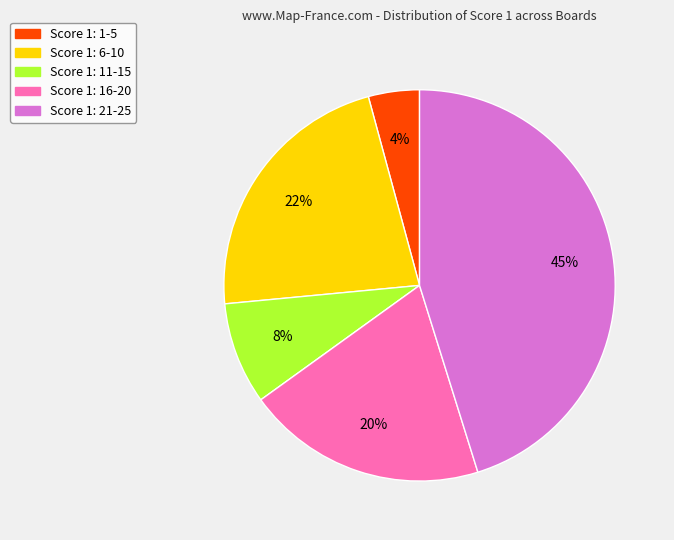

Is there any slice that represents more than half of the pie?

No